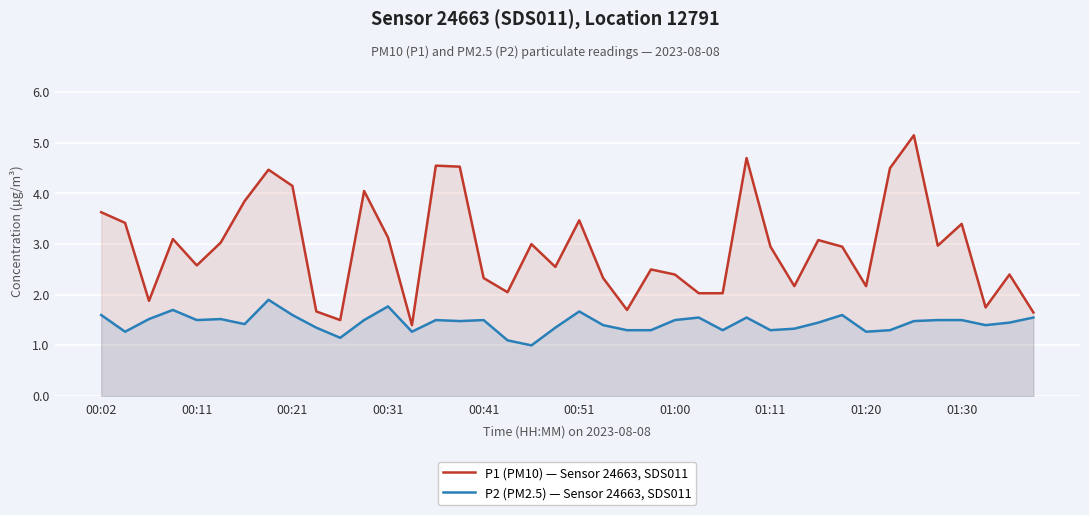

What is the value of the P2 (PM2.5) — Sensor 24663, SDS011 point at the 33rd from the left?

1.3